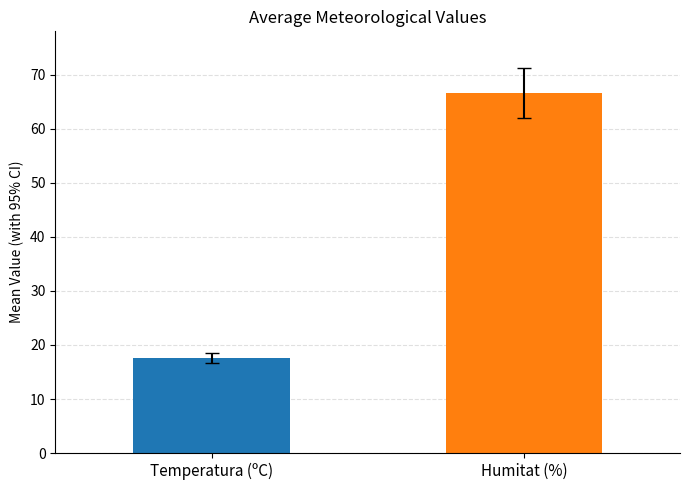

What is the label of the 2nd bar from the right?

Temperatura (ºC)